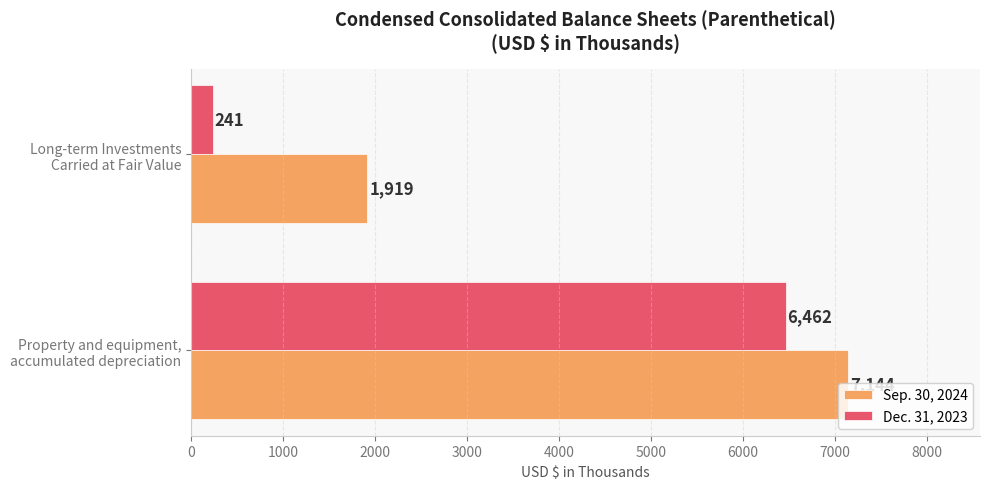

Which series has the largest total across all categories?

Sep. 30, 2024